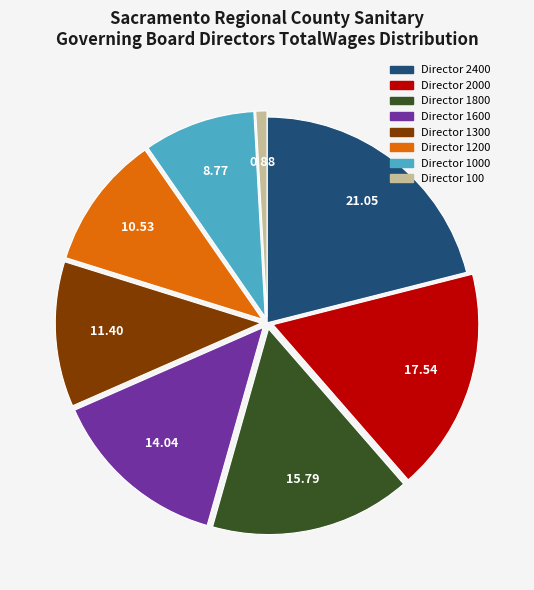

Is there a majority slice in this chart?

No